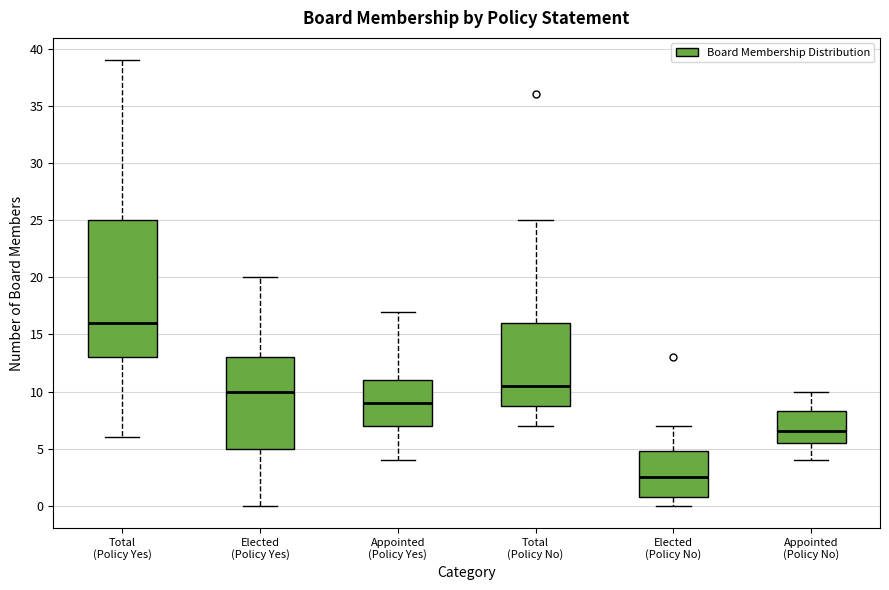

Reading left to right, read every box against the y-axis: the position of its median line, the range the box covers, and the ends of its whiskers. The values are not printed on the chart, so give them approximately, as read against the axis.

Total (Policy Yes): median 16.0, box 13.0 to 25.0, whiskers 6.0 to 39.0
Elected (Policy Yes): median 10.0, box 5.0 to 13.0, whiskers 0.0 to 20.0
Appointed (Policy Yes): median 9.0, box 7.0 to 11.0, whiskers 4.0 to 17.0
Total (Policy No): median 10.5, box 9.0 to 16.0, whiskers 7.0 to 25.0
Elected (Policy No): median 2.5, box 1.0 to 5.0, whiskers 0.0 to 7.0
Appointed (Policy No): median 6.5, box 5.5 to 8.5, whiskers 4.0 to 10.0